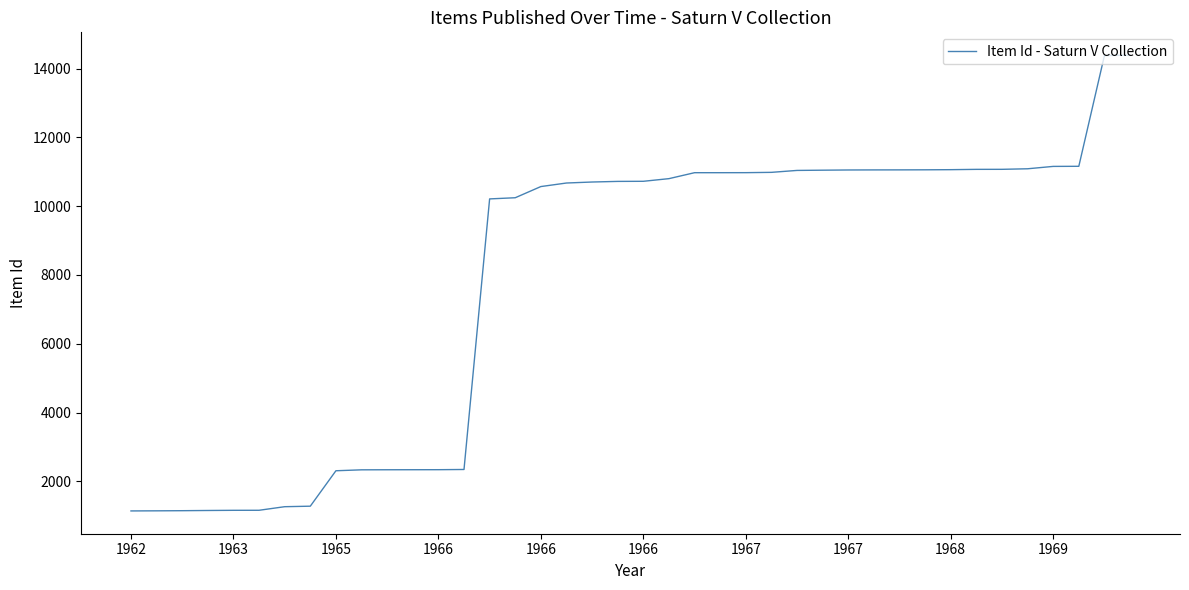

What is the difference between the maximum and minimum values?

13251